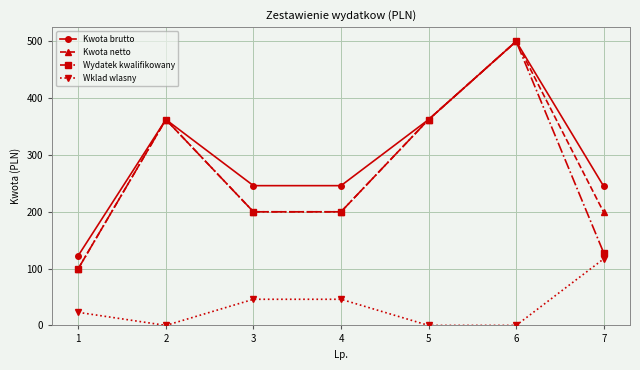

What are all the series names shown in the legend?

Kwota brutto, Kwota netto, Wydatek kwalifikowany, Wklad wlasny